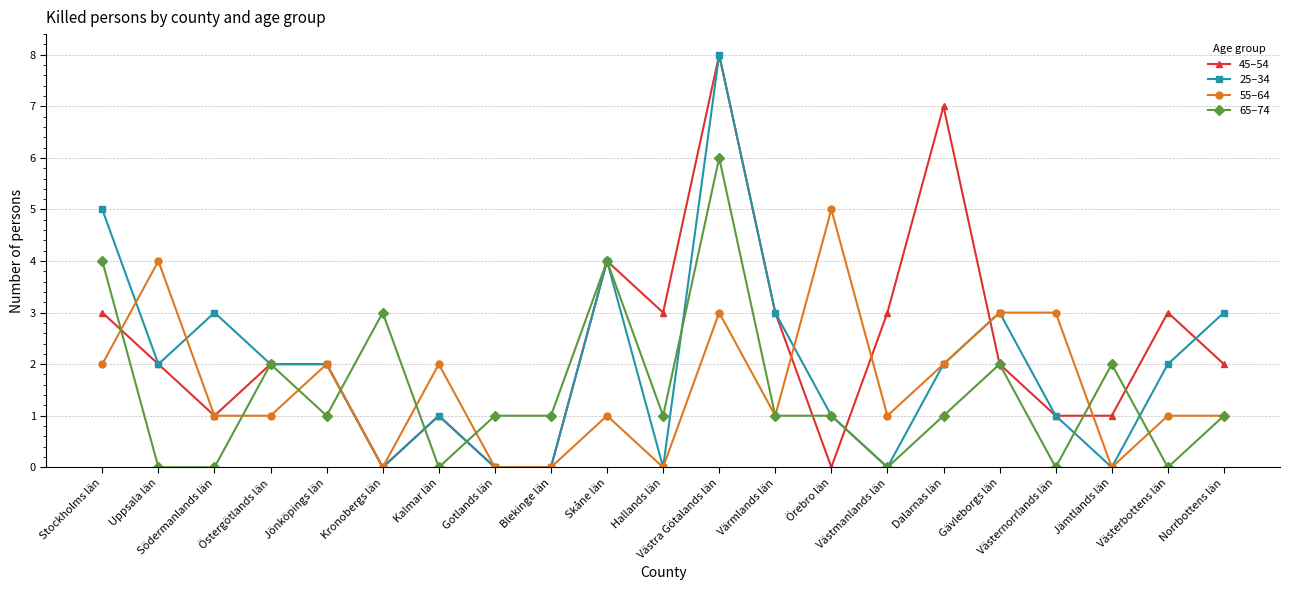

How many lines are shown in the chart?

4